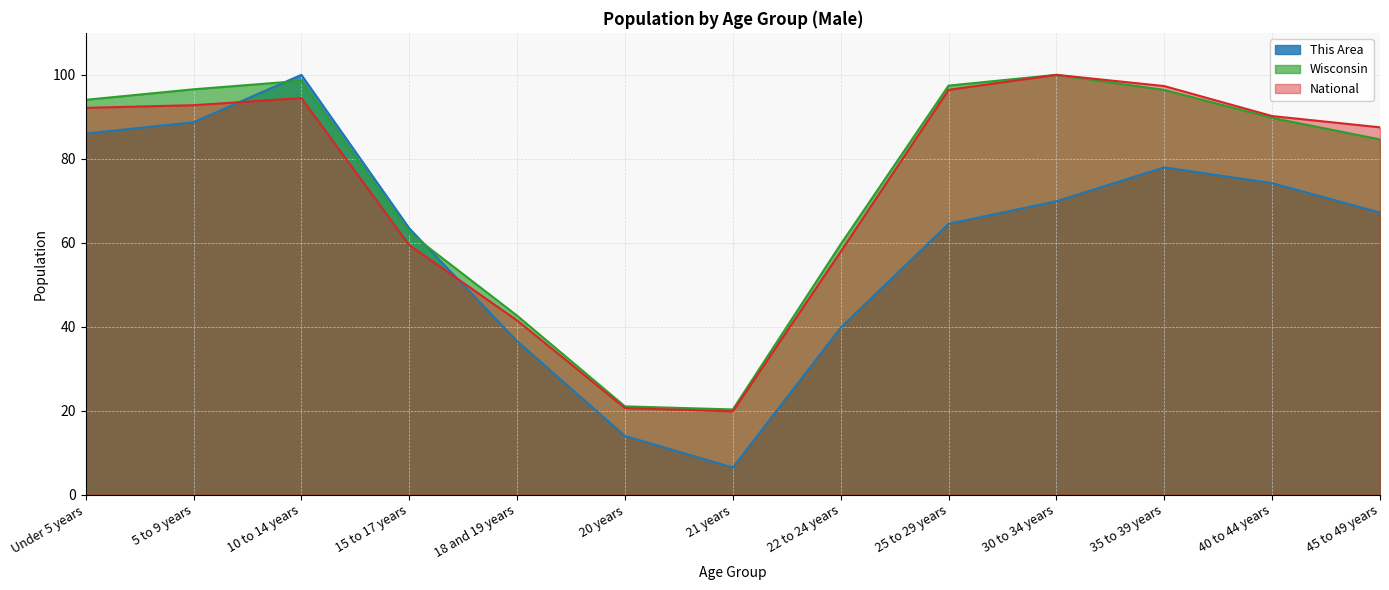

Between which two adjacent categories do Wisconsin and This Area first intersect?

5 to 9 years and 10 to 14 years